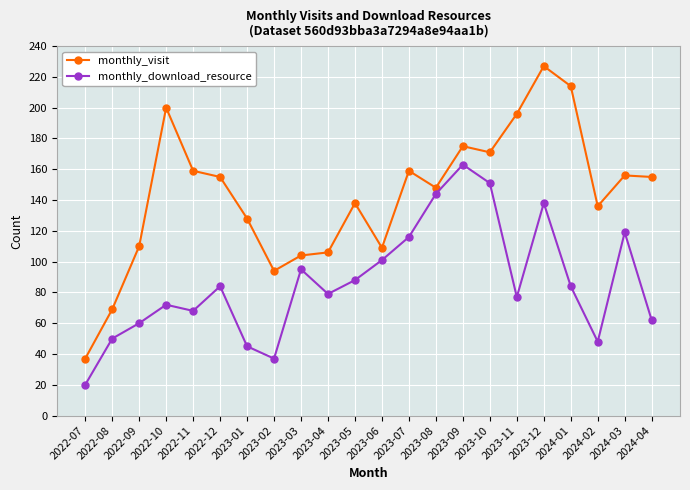

True or false: monthly_download_resource has more than 2 interior local peaks.

True